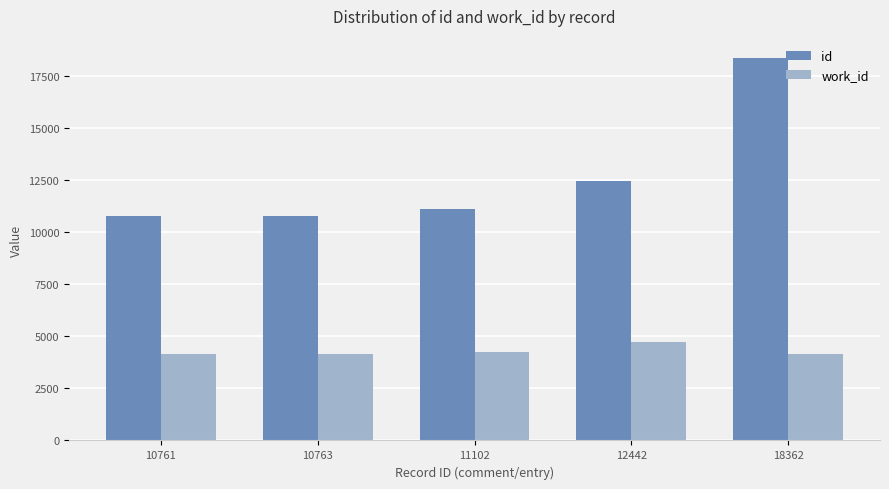

What is the sum of the id values at 10763 and 18362?

29125